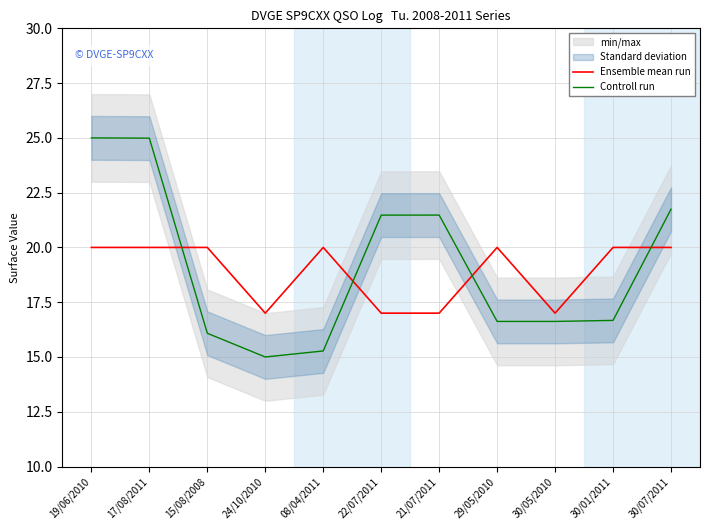

What is the greatest value displayed?

25.0